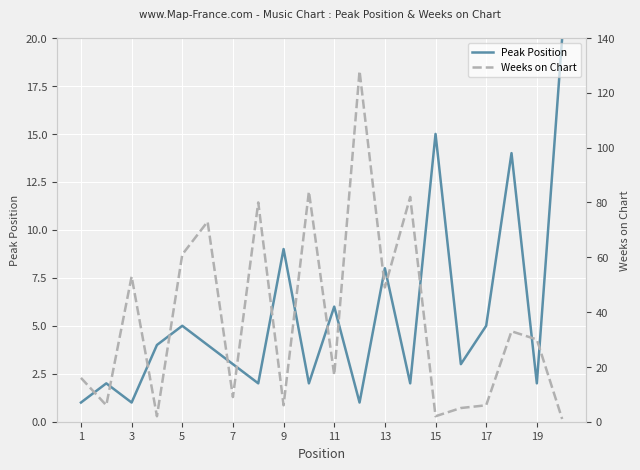

After their last crossing, which series has the higher values: Weeks on Chart or Peak Position?

Peak Position